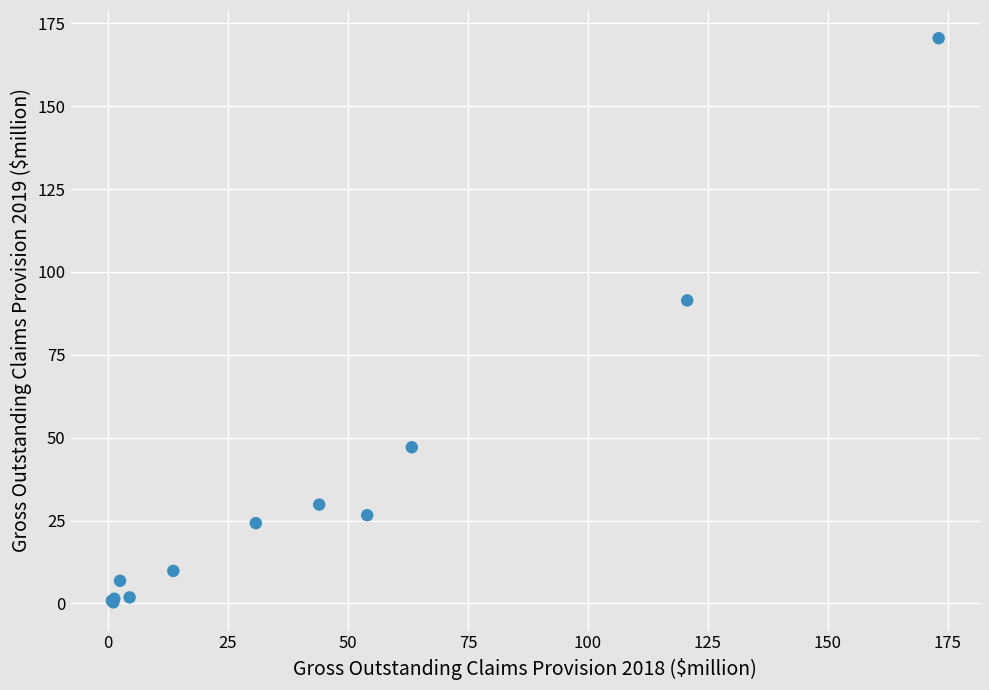

What Y value in the scatter plot is closest to 85?

91.4